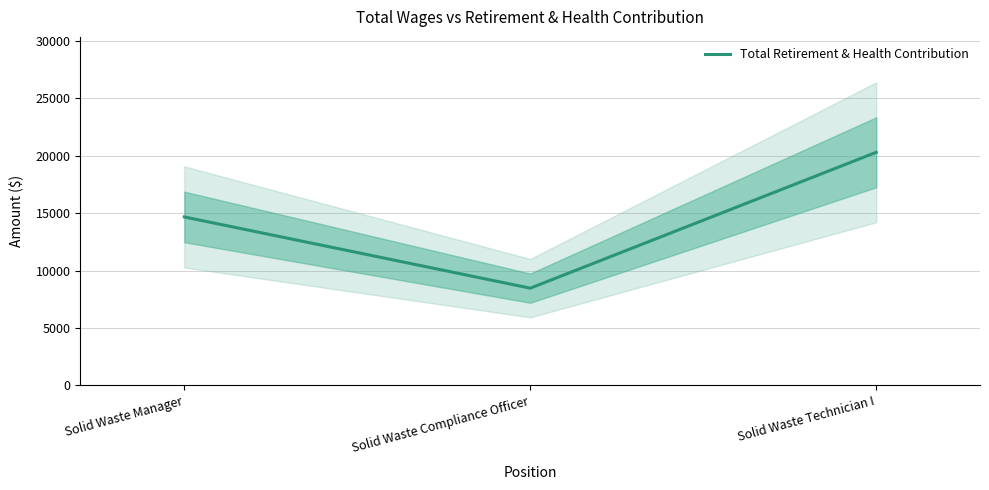

What is the label of the 1st point from the left?

Solid Waste Manager